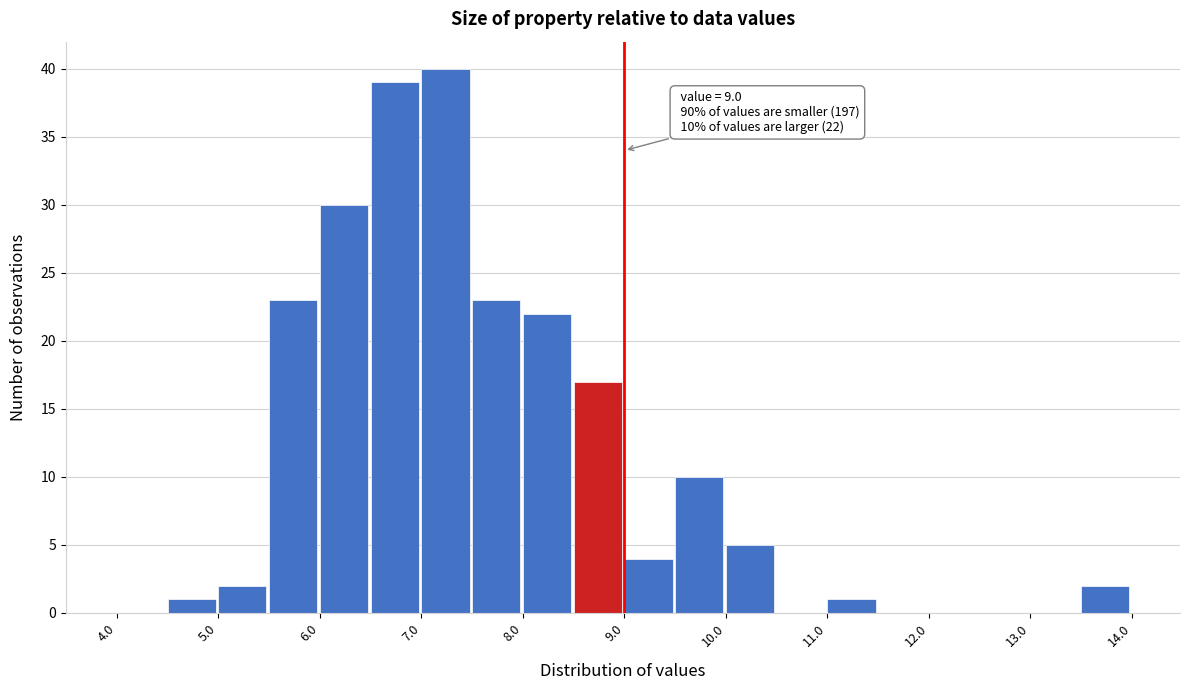

Over which range of the x-axis is the bar tallest?

7.0 to 7.5